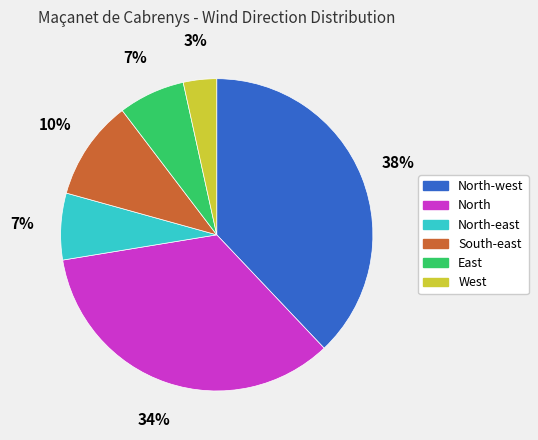

Approximately how many times larger is the value at South-east compared to North?

0.3